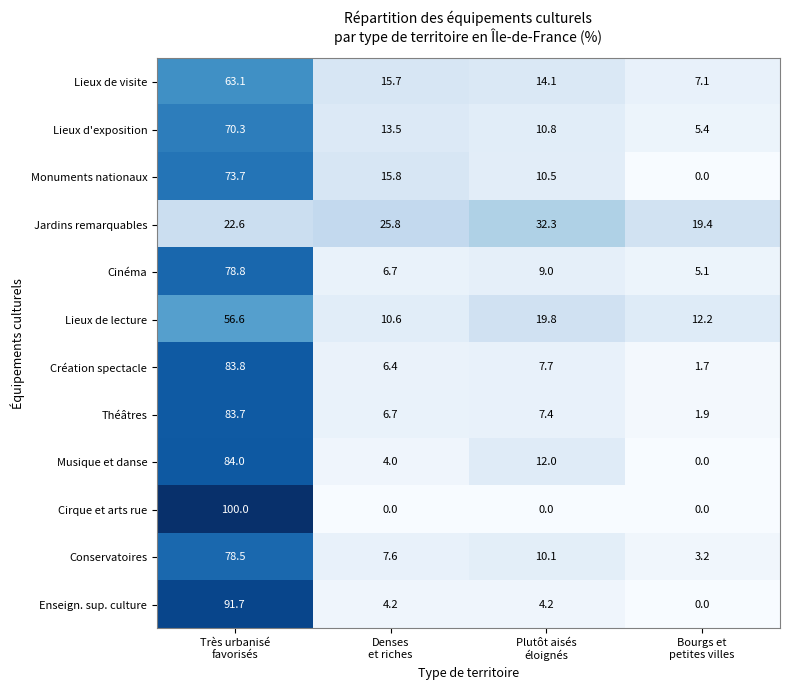

What is the difference between the maximum and second lowest values in the Lieux de lecture series?

44.4